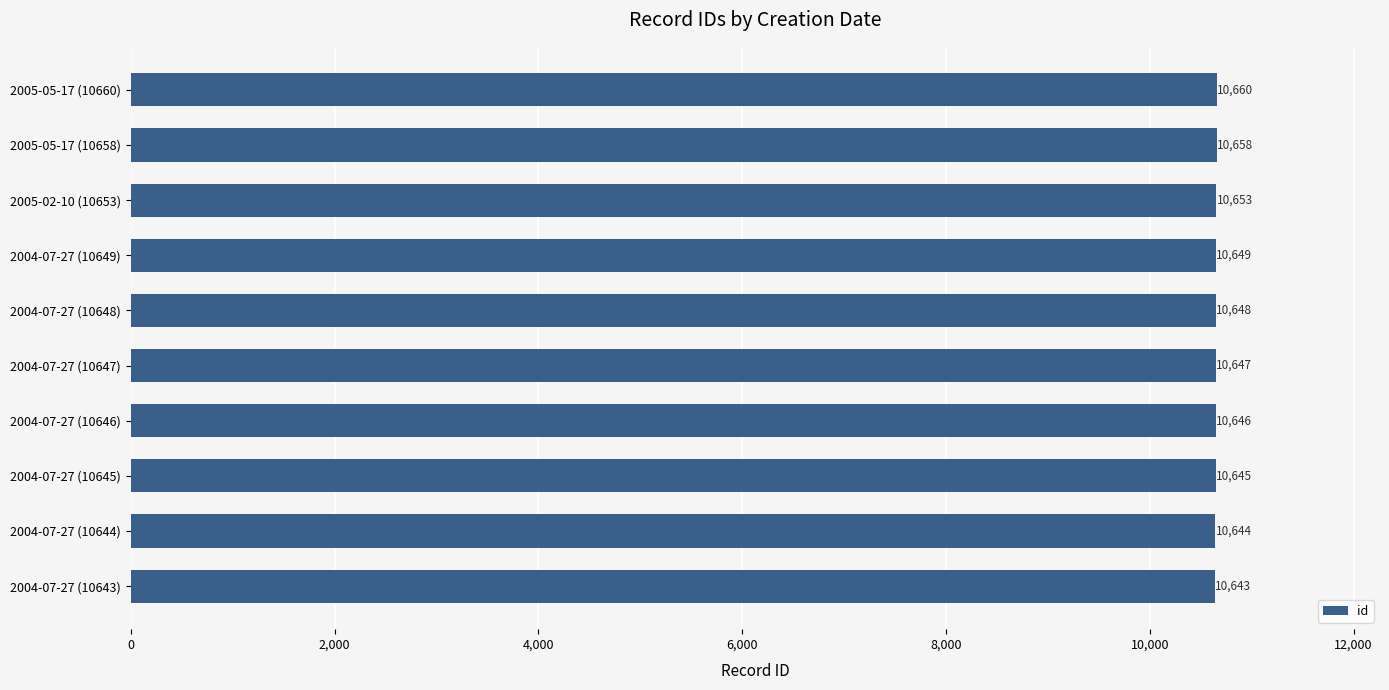

Rank the categories by value from lowest to highest.

2004-07-27 (10643), 2004-07-27 (10644), 2004-07-27 (10645), 2004-07-27 (10646), 2004-07-27 (10647), 2004-07-27 (10648), 2004-07-27 (10649), 2005-02-10 (10653), 2005-05-17 (10658), 2005-05-17 (10660)